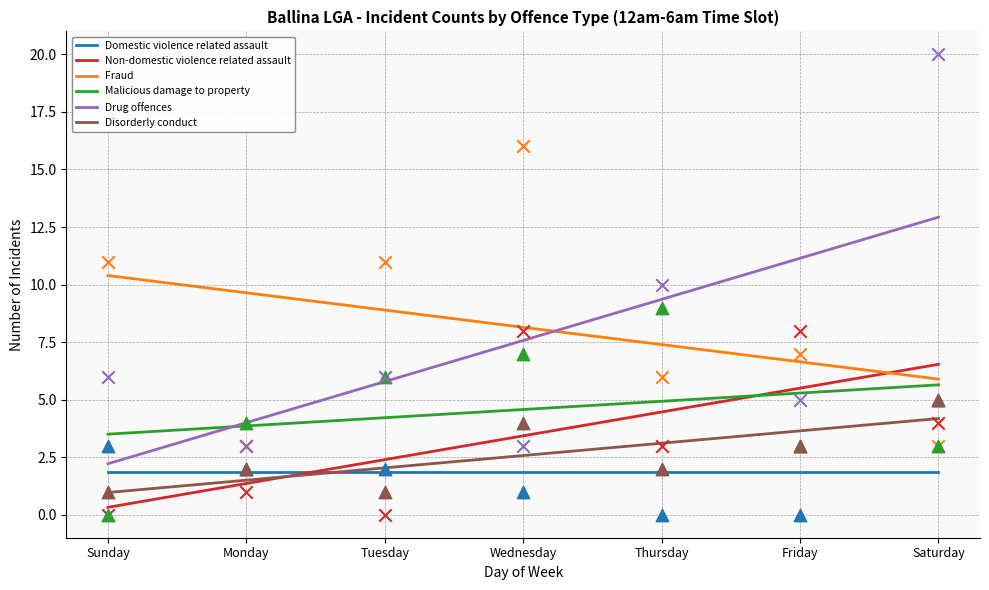

Which series has the widest spread of Y values?

Drug offences